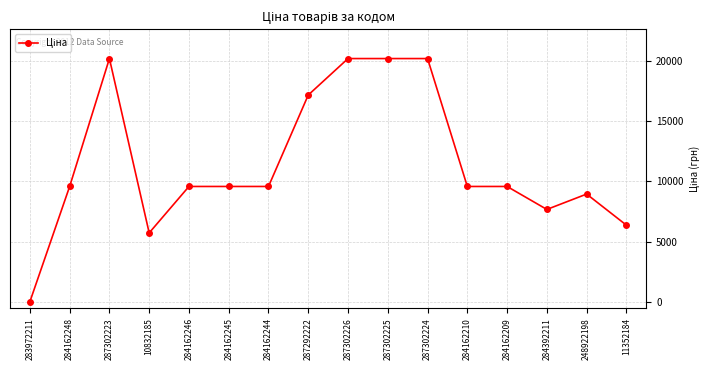

At which category does the chart reach its minimum across all series?

283972211